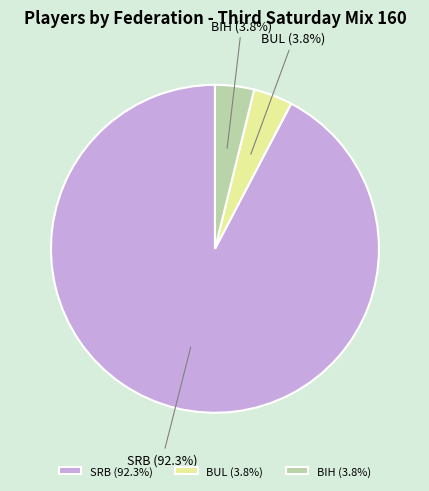

What is the ratio of the value at BUL to the value at BIH?

1.0